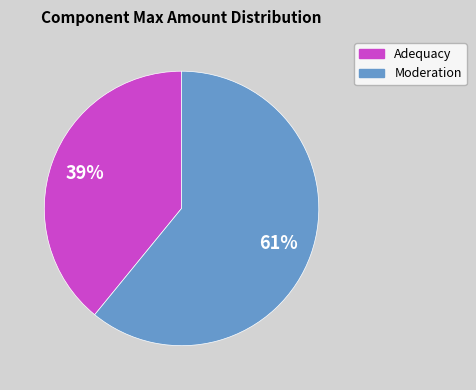

To the nearest percent, what is the average slice percentage?

50%